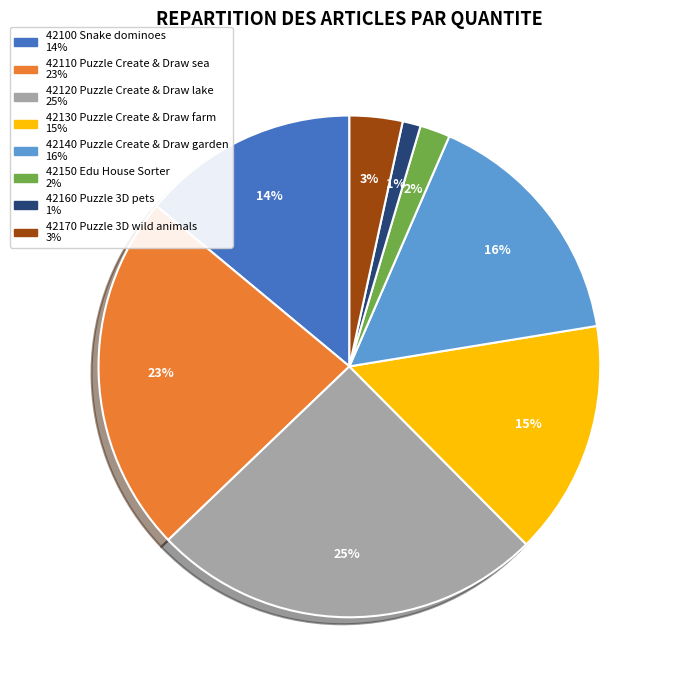

What is the largest slice in the pie chart?

42120 Puzzle Create & Draw lake